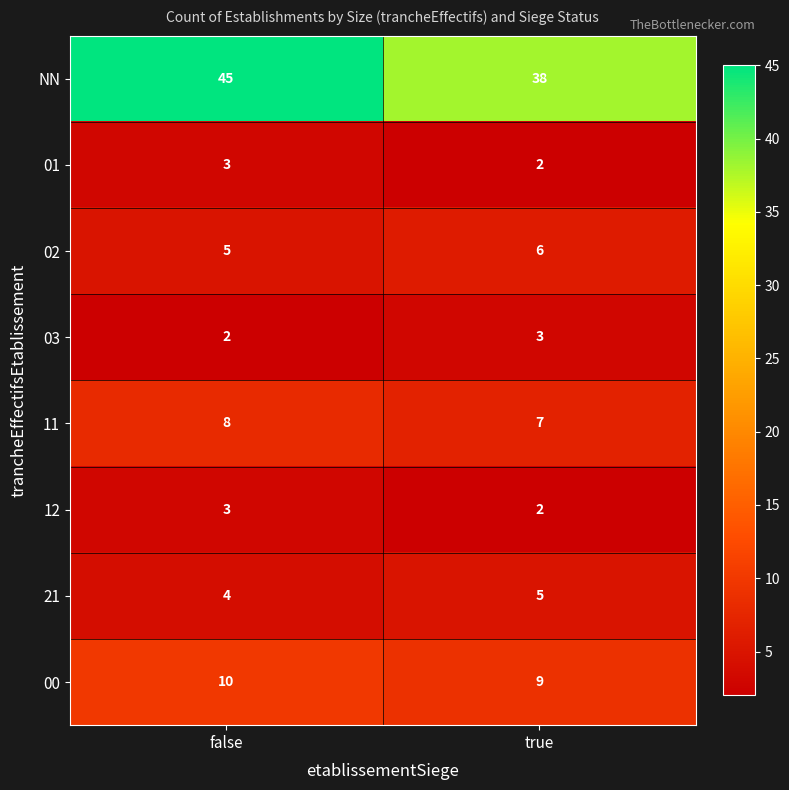

The 21 series shows 4 at false. True or false?

True